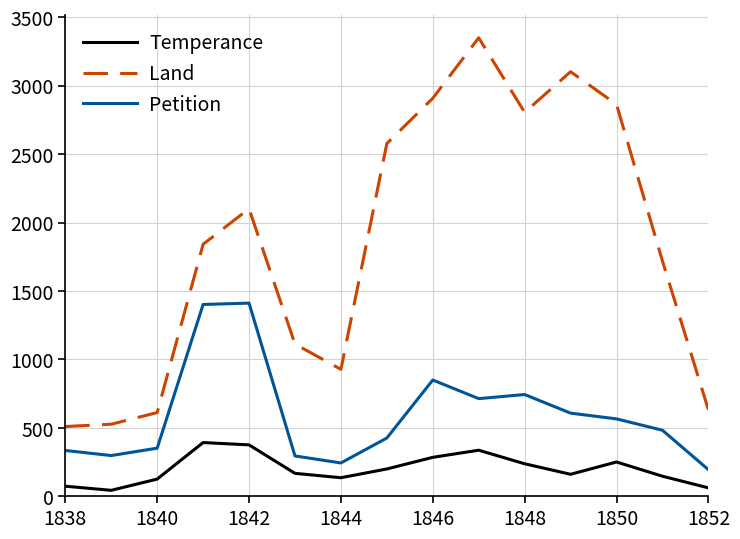

What is the maximum value shown in the chart?

3350